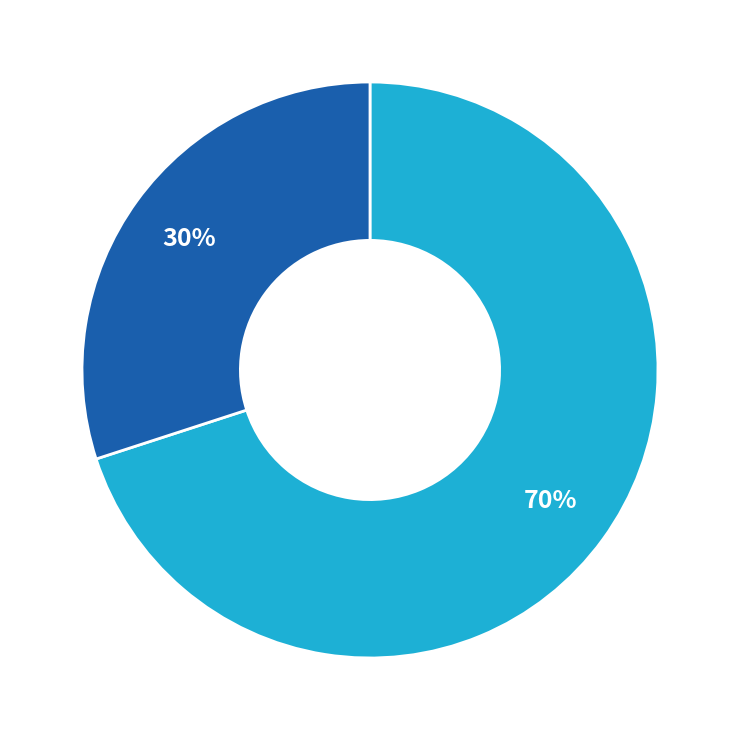

Is there a majority slice in this chart?

Yes